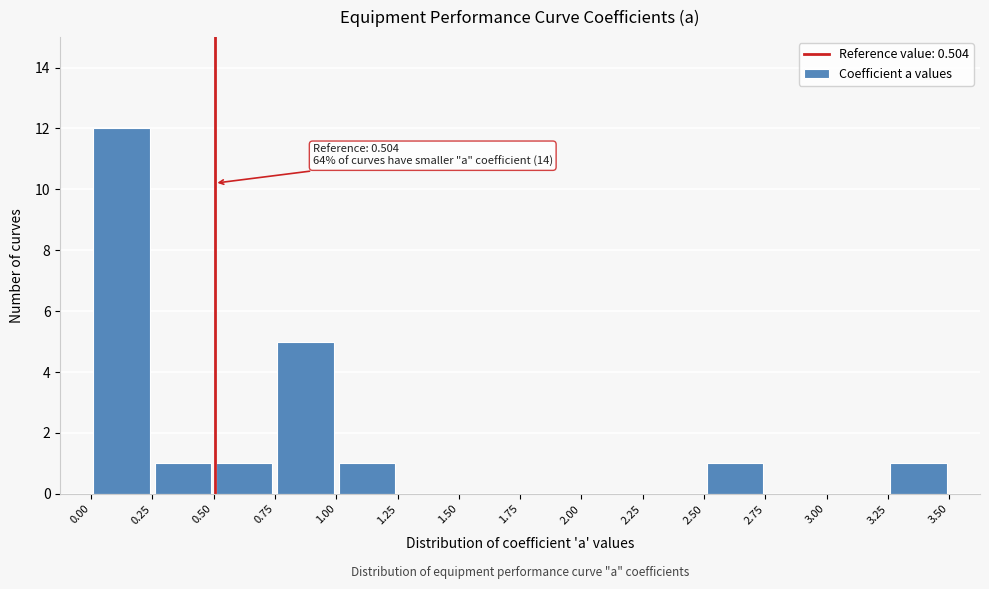

Which range on the x-axis has the tallest bar?

0.00 to 0.25